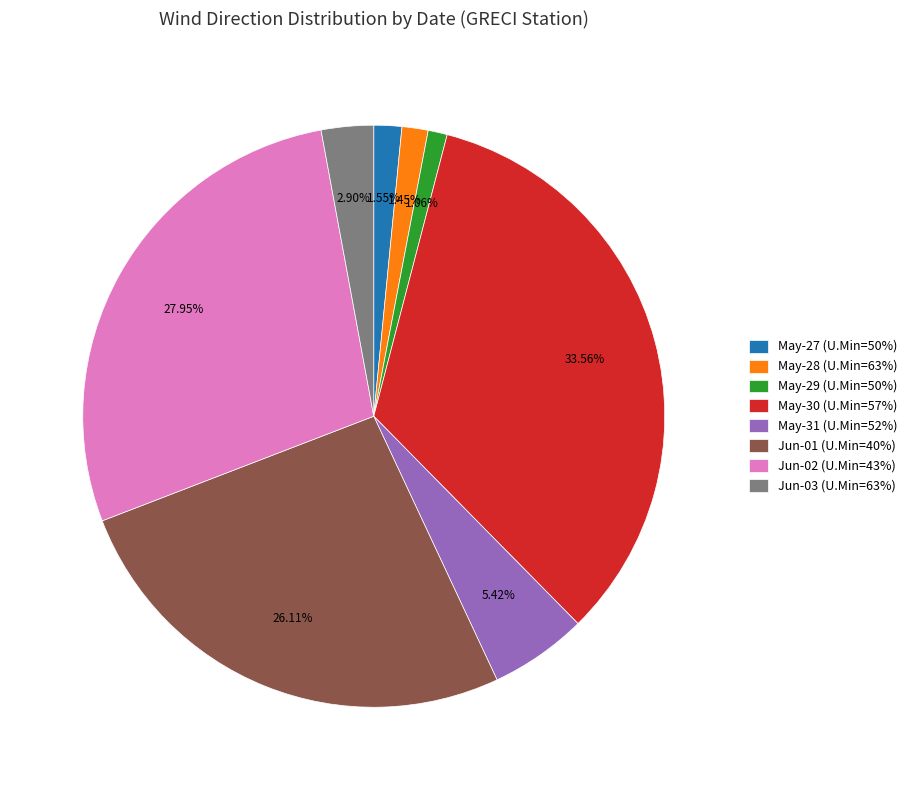

What is the ratio of the value at Jun-03 (U.Min=63%) to the value at May-28 (U.Min=63%)?

2.0